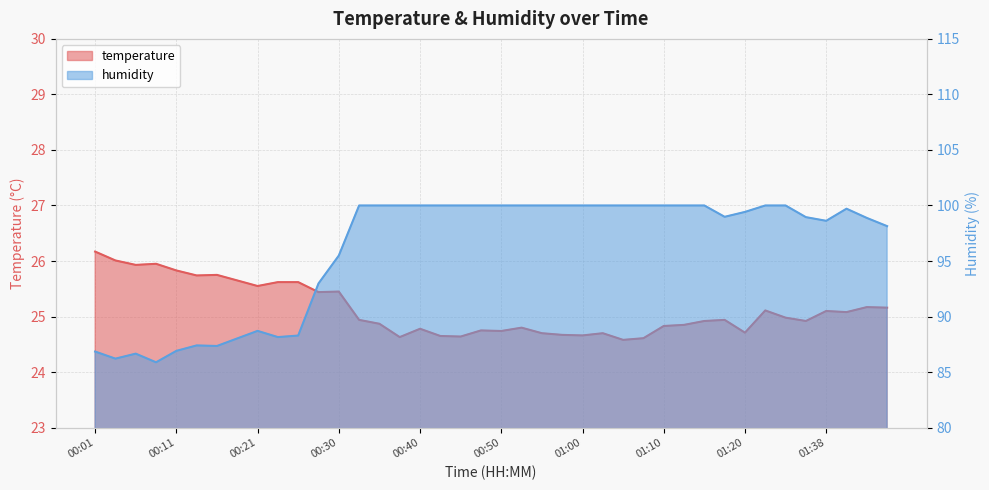

What is the label of the 40th point from the right?

00:01